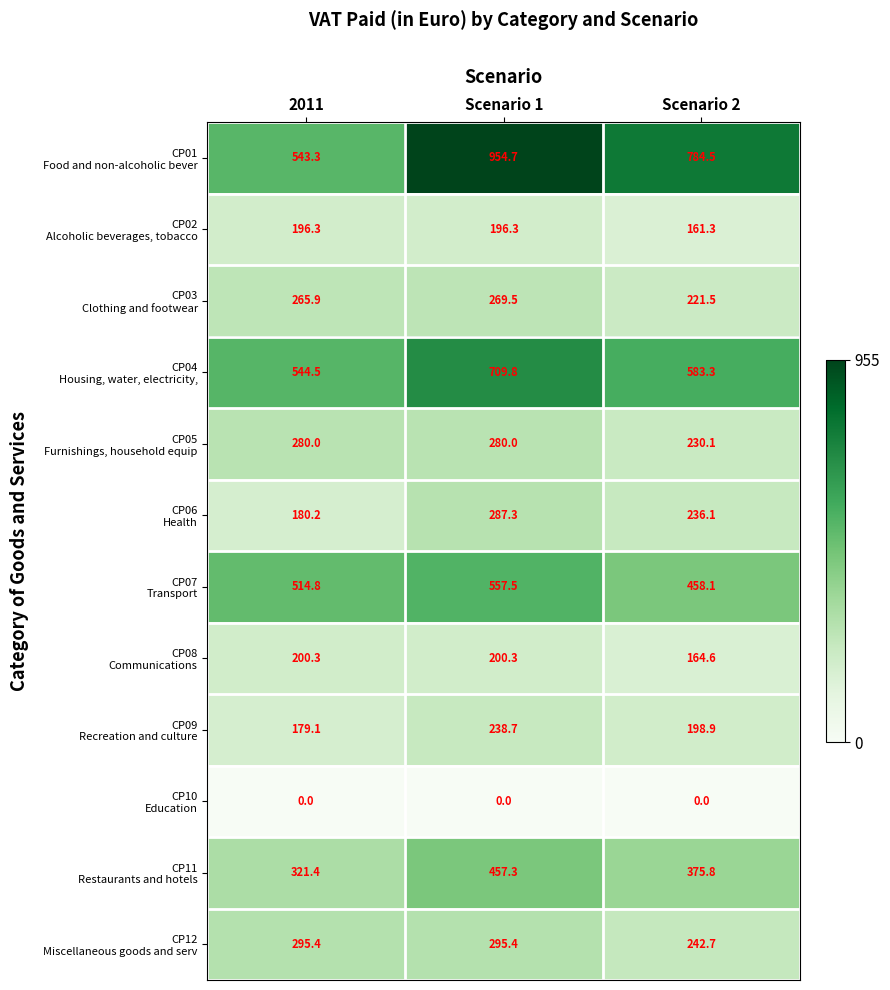

At which category is the sum across all series the highest?

Scenario 1